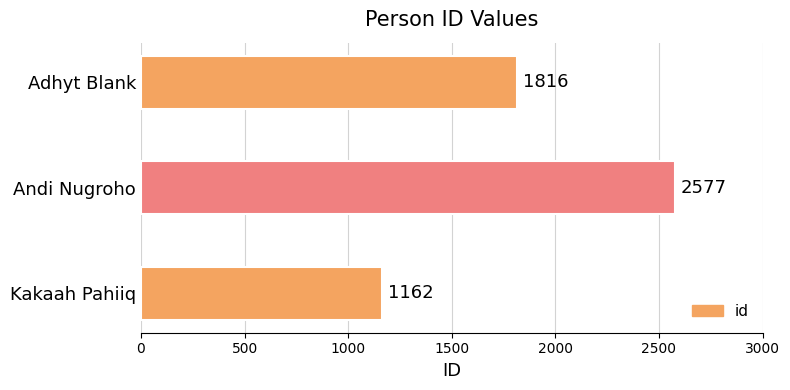

List the labels in order of value, smallest first.

Kakaah Pahiiq, Adhyt Blank, Andi Nugroho